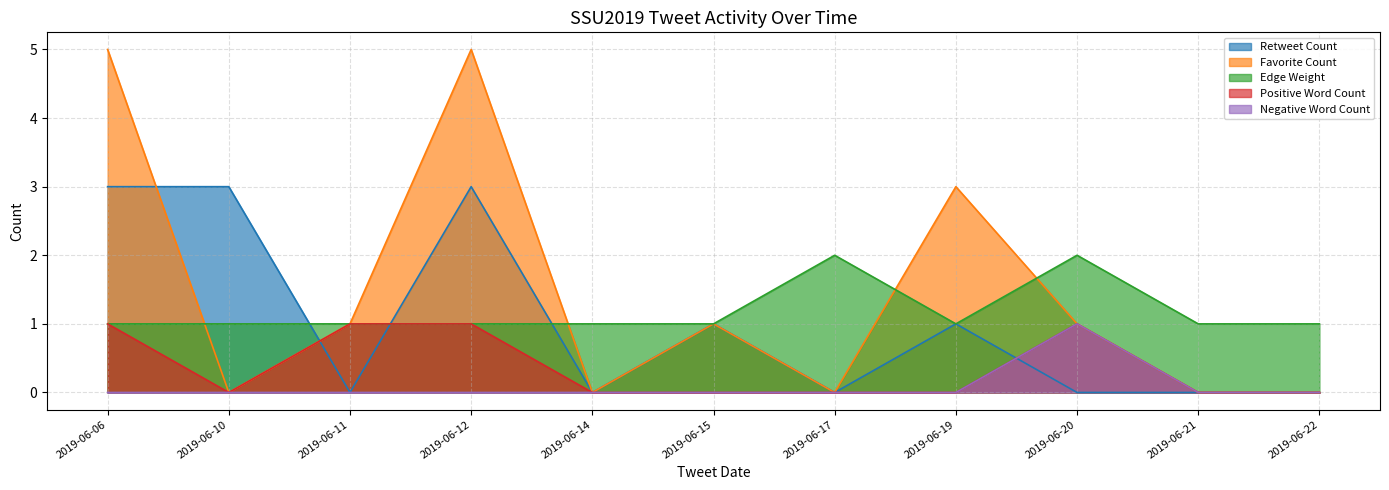

Between 2019-06-20 and 2019-06-19, which is larger?

2019-06-19